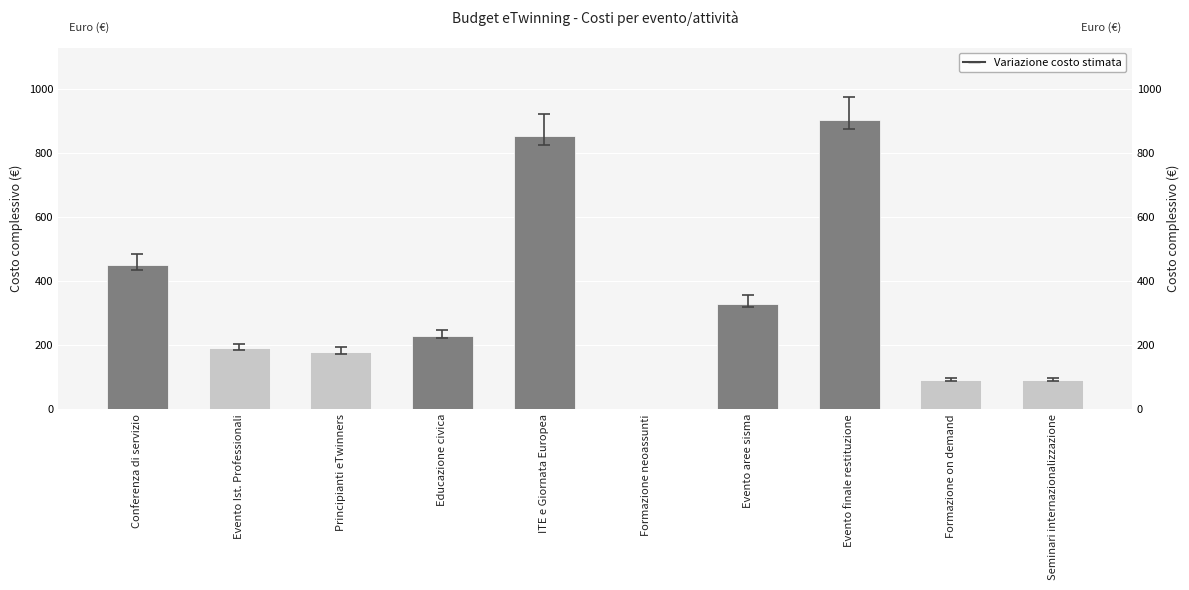

What is the change in value from ITE e Giornata Europea to Evento aree sisma?

-524.2